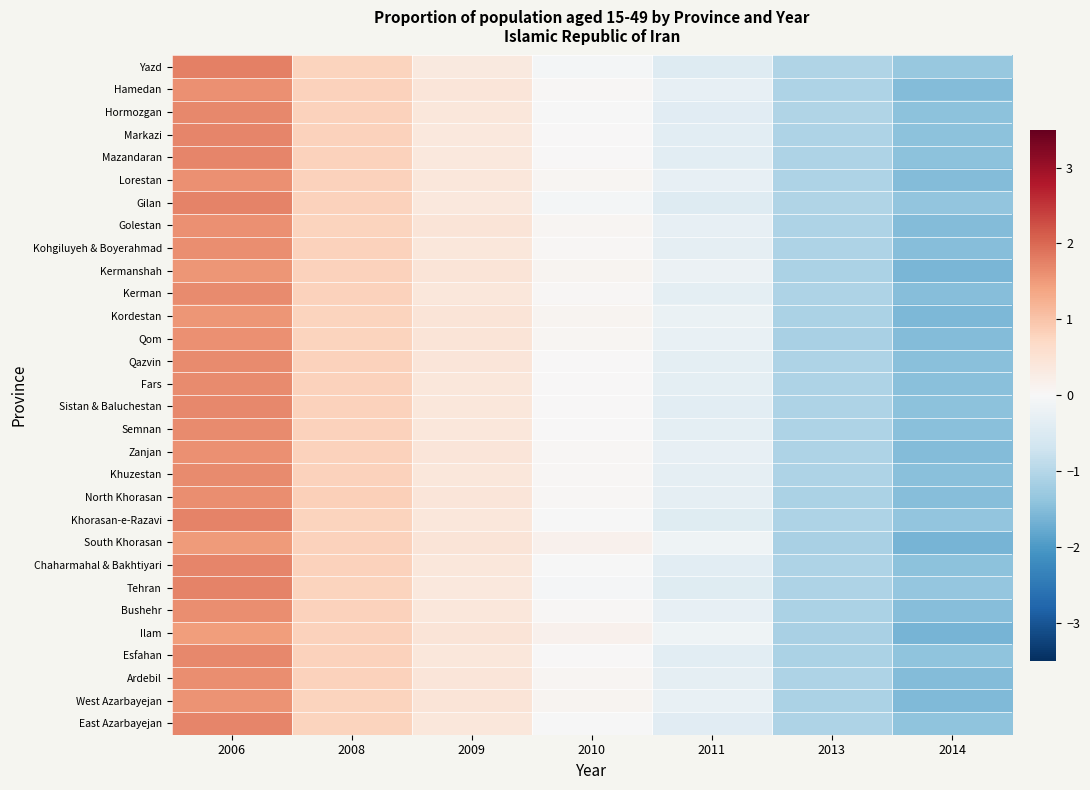

At which category does the chart reach its peak across all series?

2006